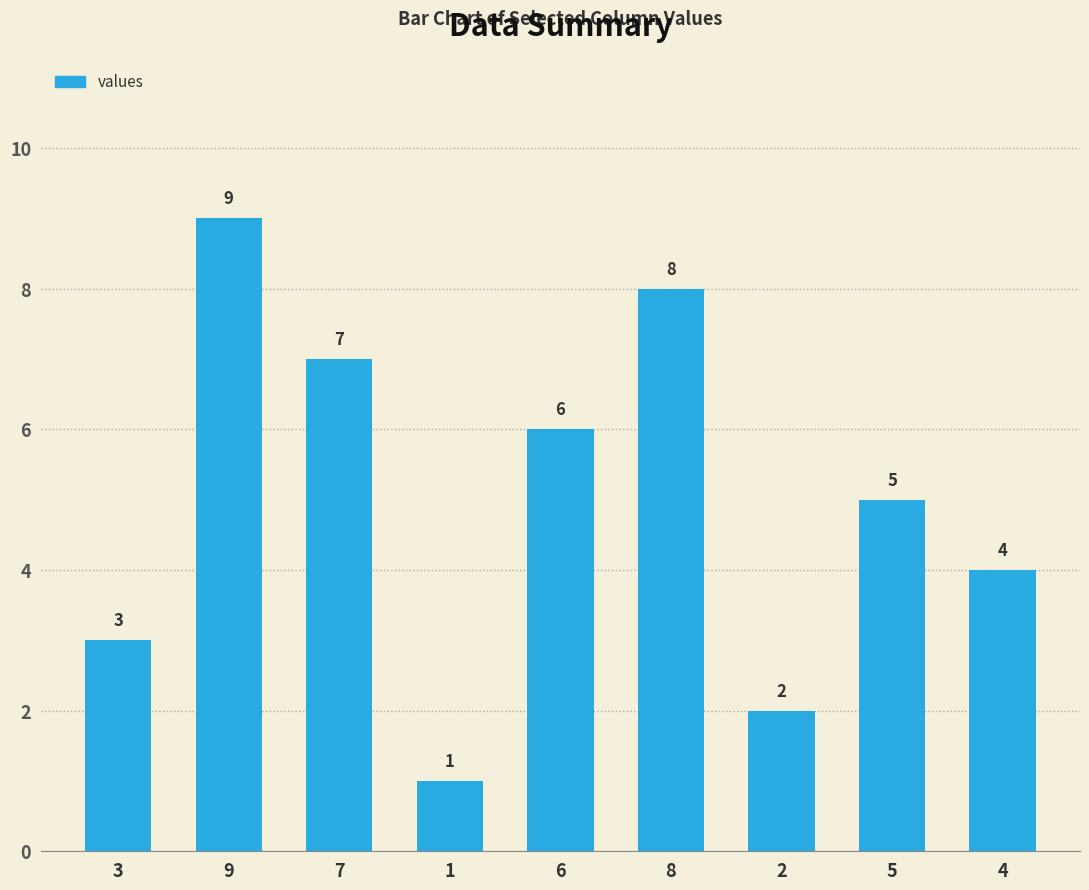

What is the label of the 5th bar from the left?

6